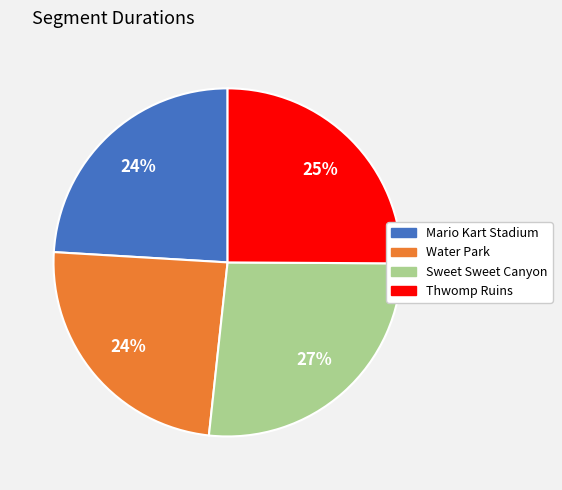

Combined, do Thwomp Ruins and Mario Kart Stadium account for over 50%?

No